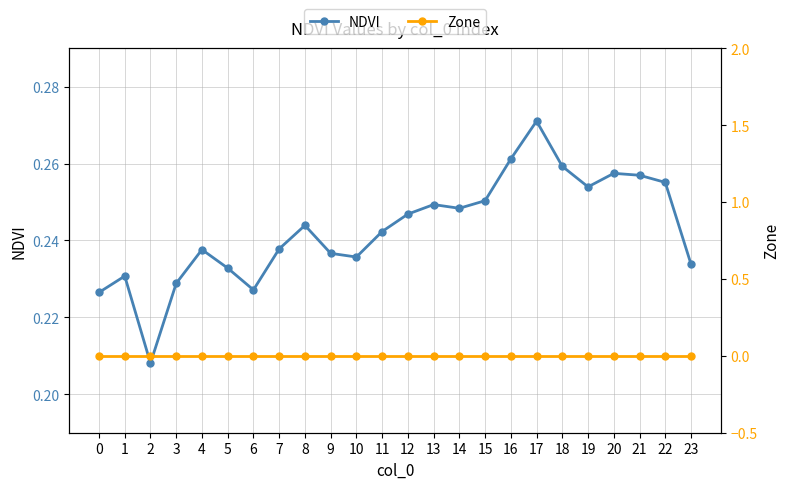

Count the number of data series in this chart.

2